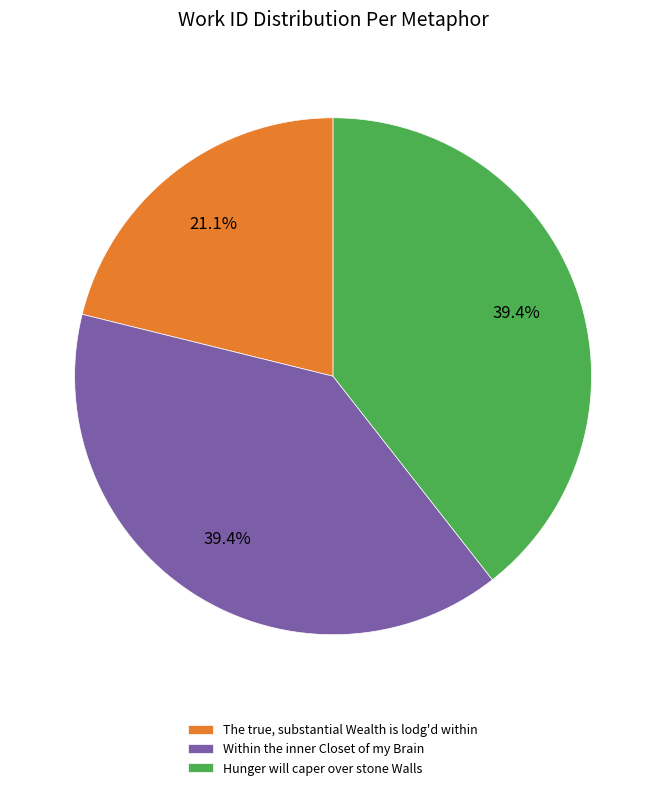

How many slices are in this pie chart?

3